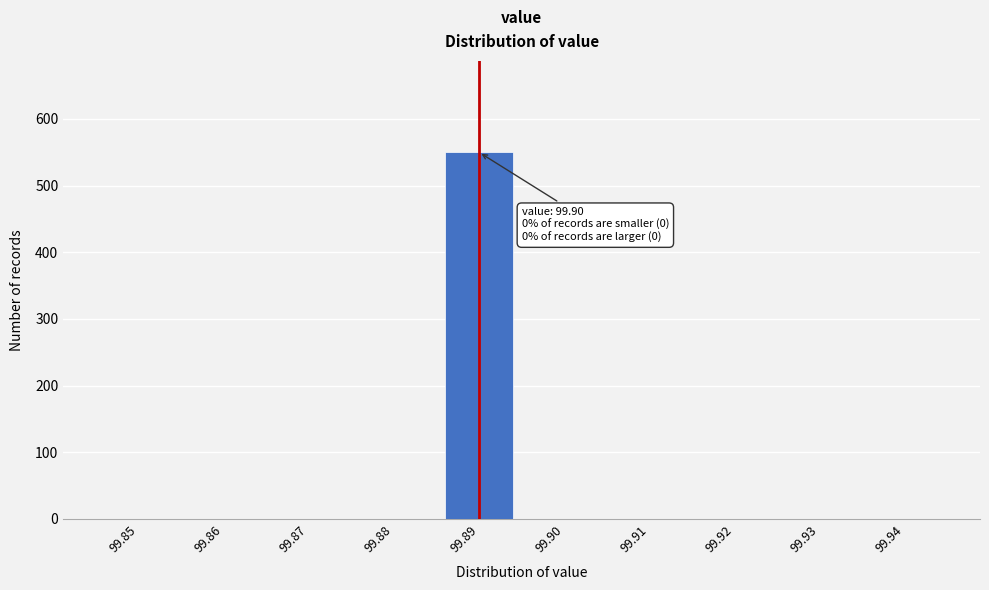

Reading right to left, transcribe all the data shown in this chart.

99.94=0	99.93=0	99.92=0	99.91=0	99.90=0	99.89=550	99.88=0	99.87=0	99.86=0	99.85=0